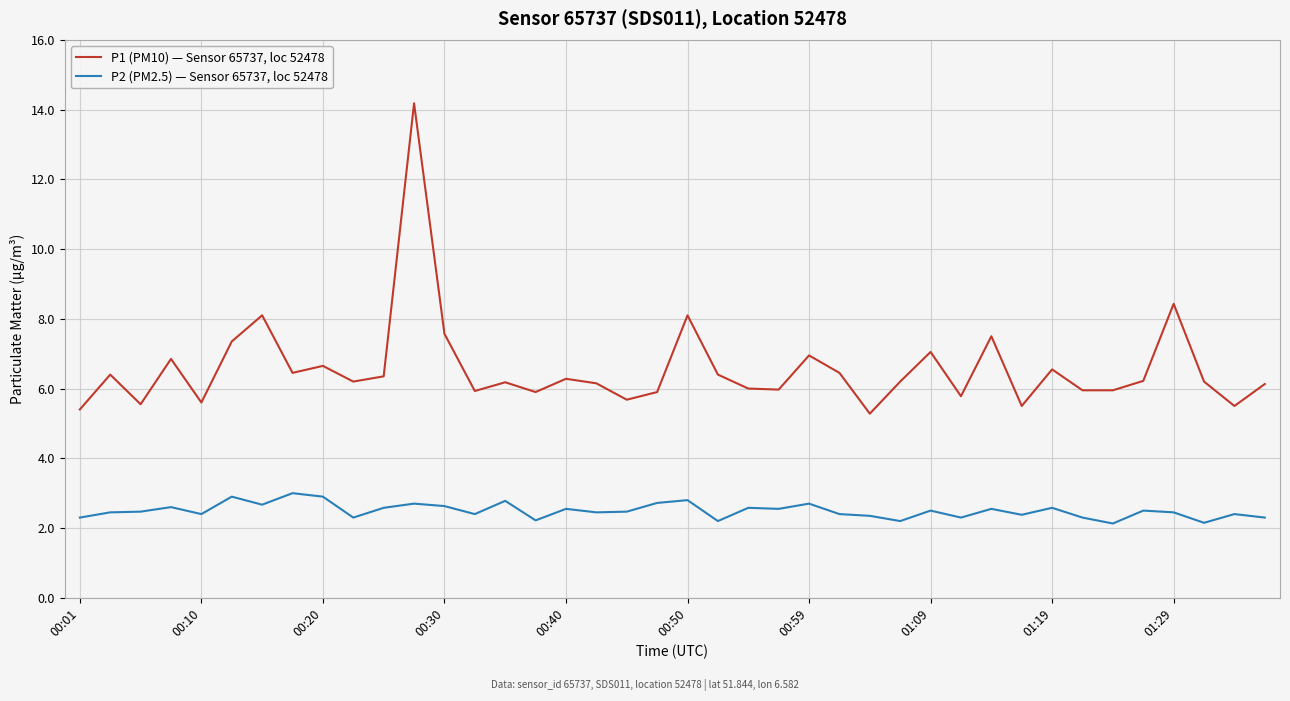

Does the chart have visible grid lines?

Yes